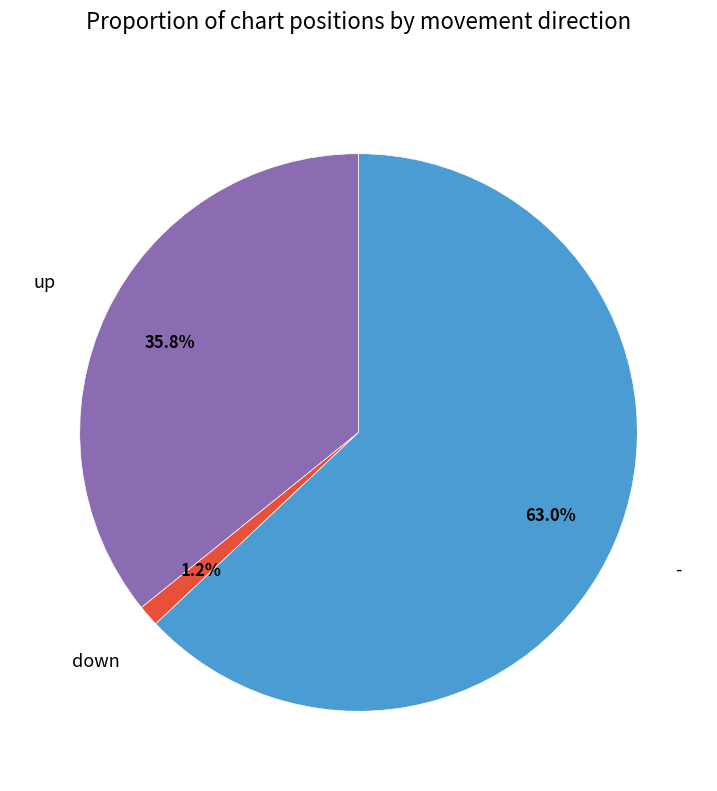

Is there any slice that represents more than half of the pie?

Yes